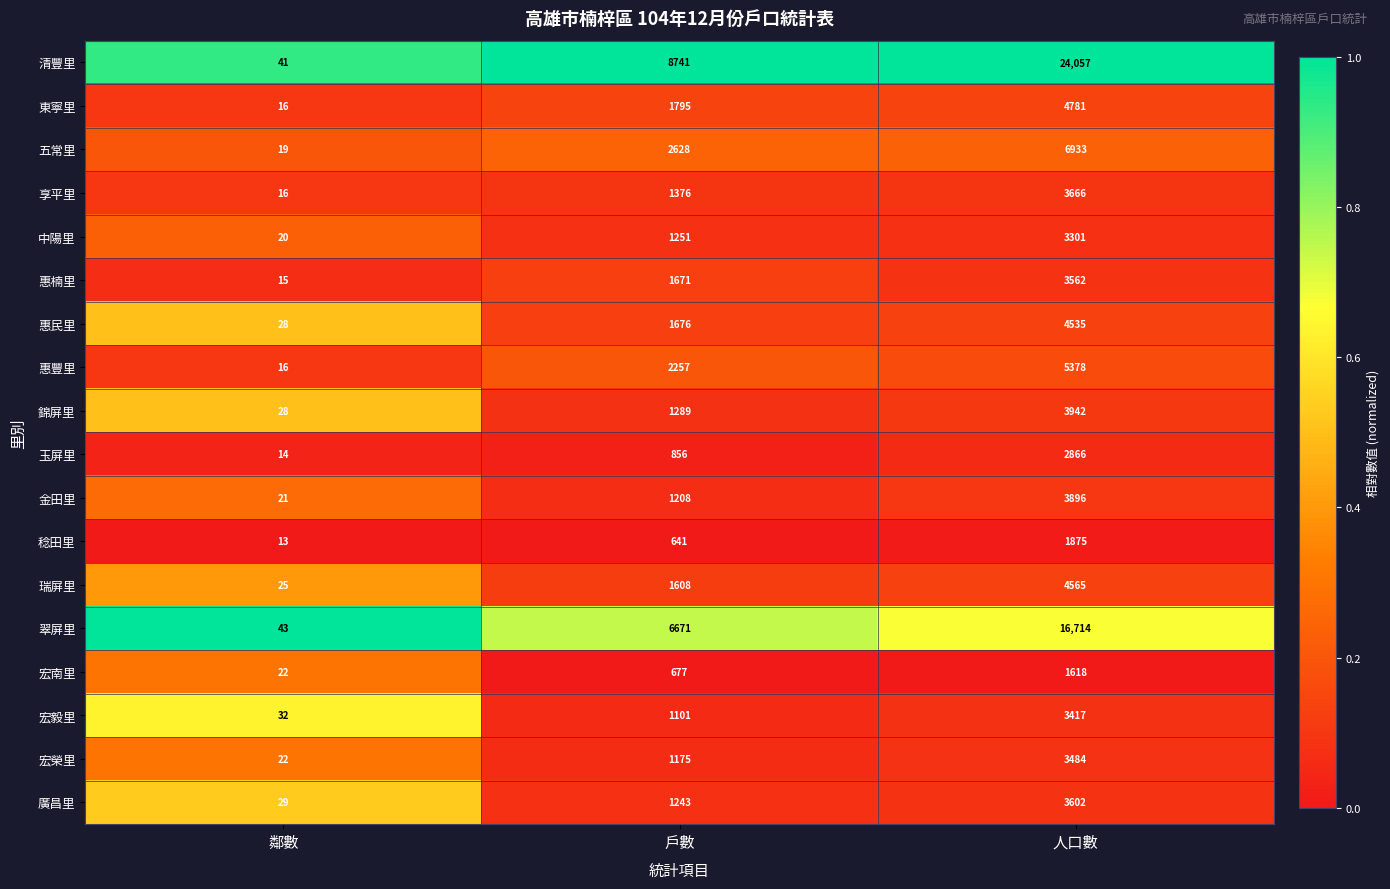

At which category is the sum across all series the highest?

人口數